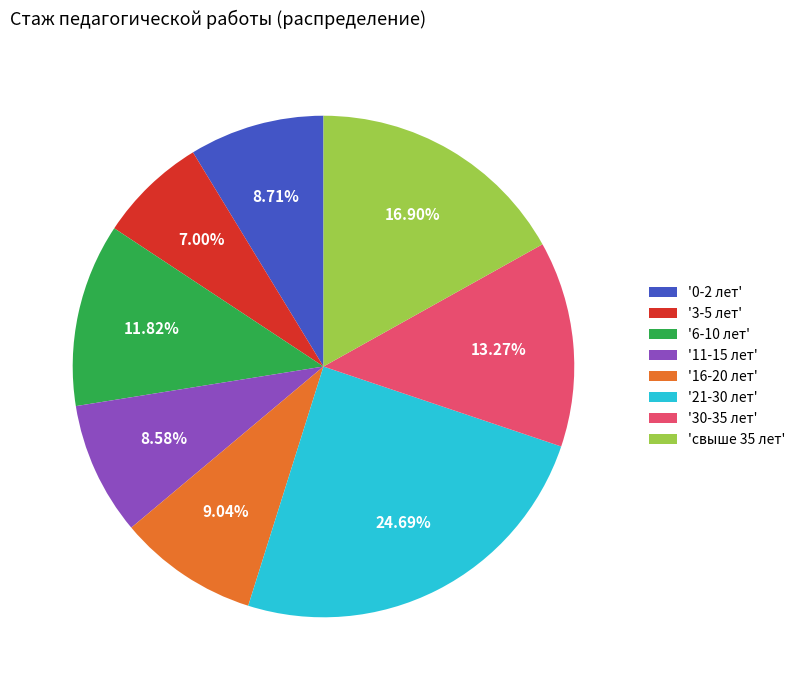

Between '16-20 лет' and '30-35 лет', which is larger?

'30-35 лет'